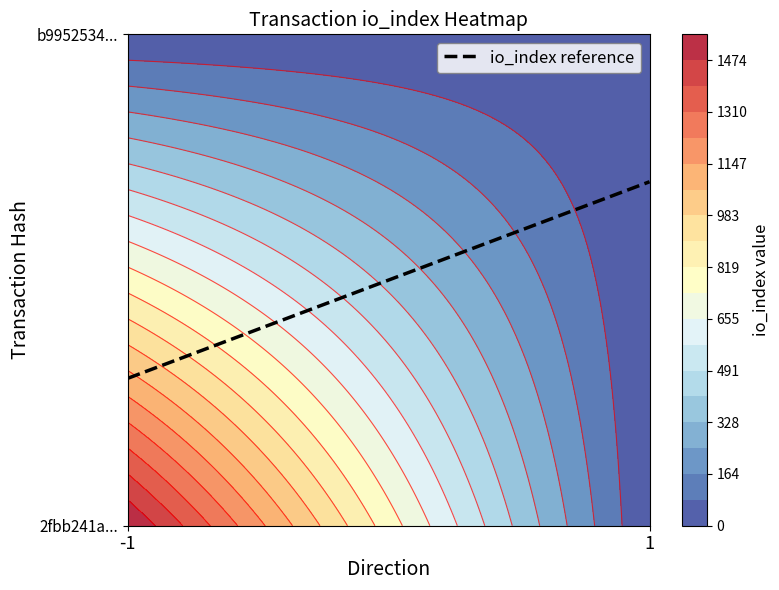

What is the average value of the 2fbb241adaa078c3fb199f30b33f029b60c6863 series?

778